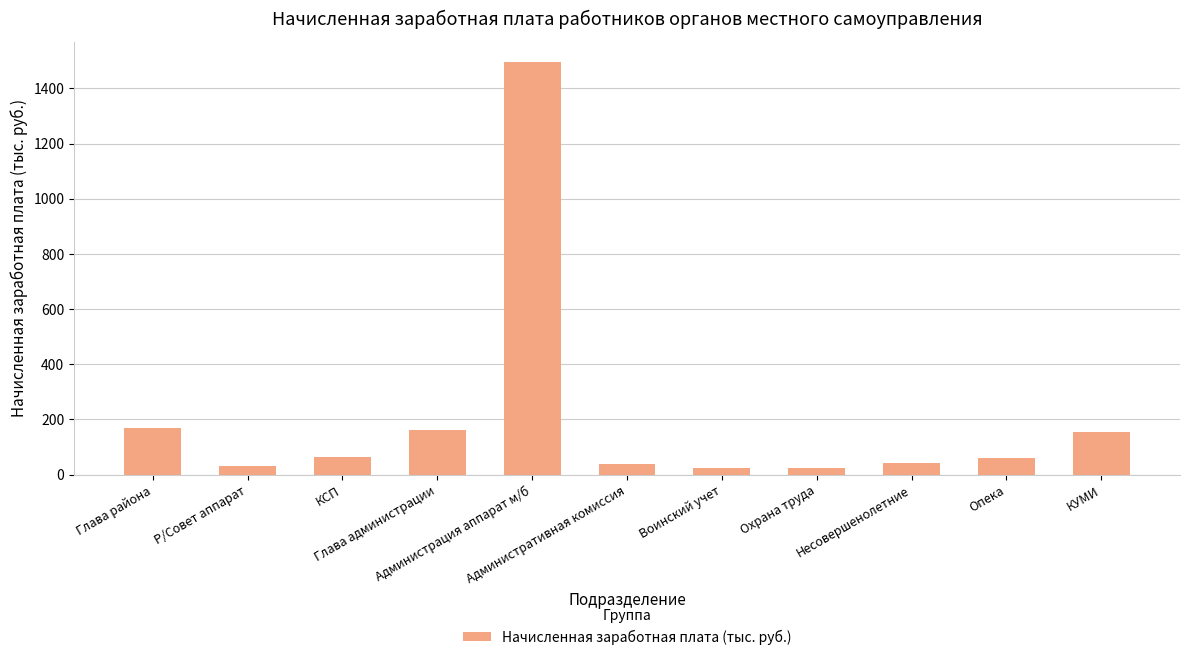

What is the difference between the values at Глава администрации and Р/Совет аппарат?

130.4